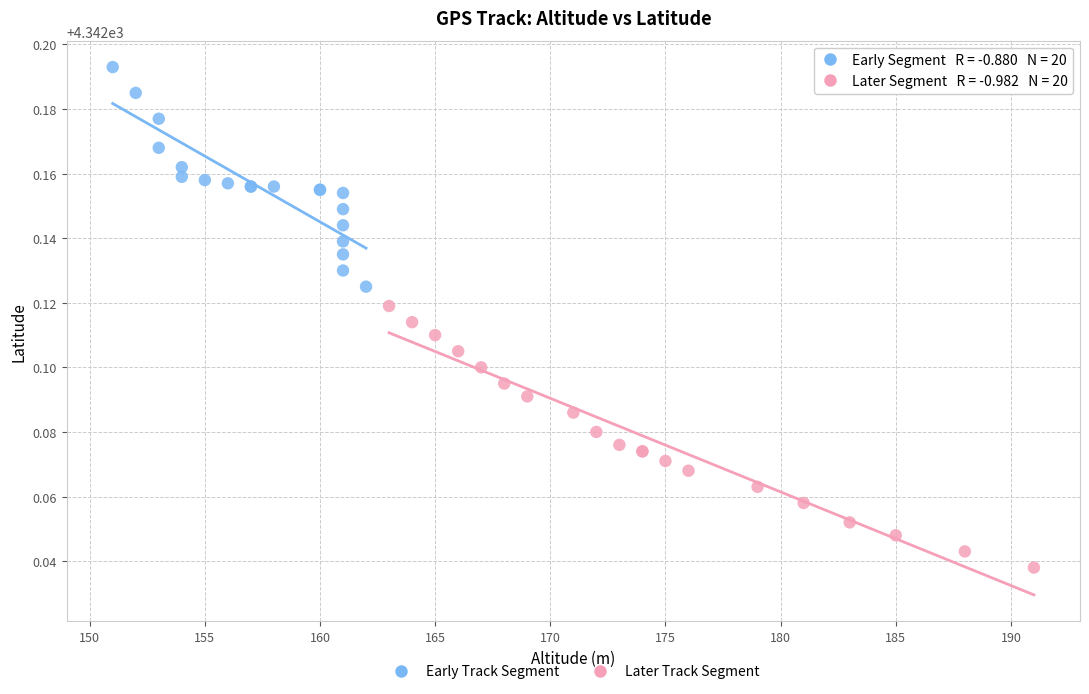

Which series has the largest Y range (max minus min)?

Later Track Segment